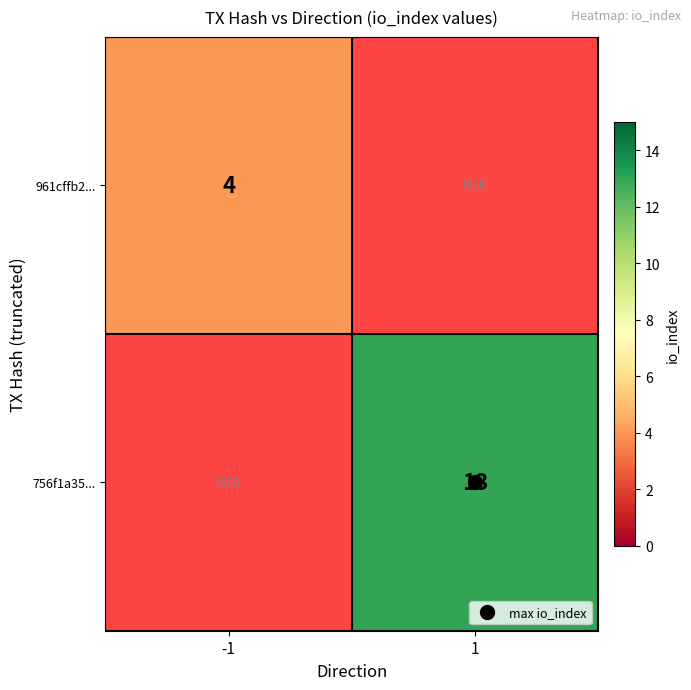

The 756f1a35... series shows 13.0 at 1. True or false?

True